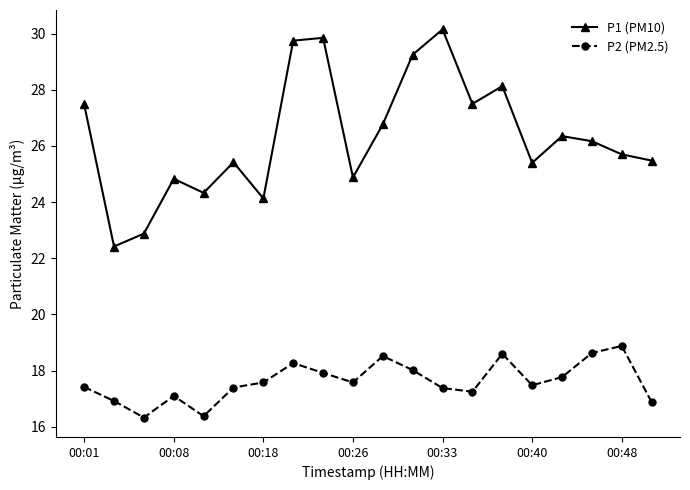

Which series has the largest total across all categories?

P1 (PM10)